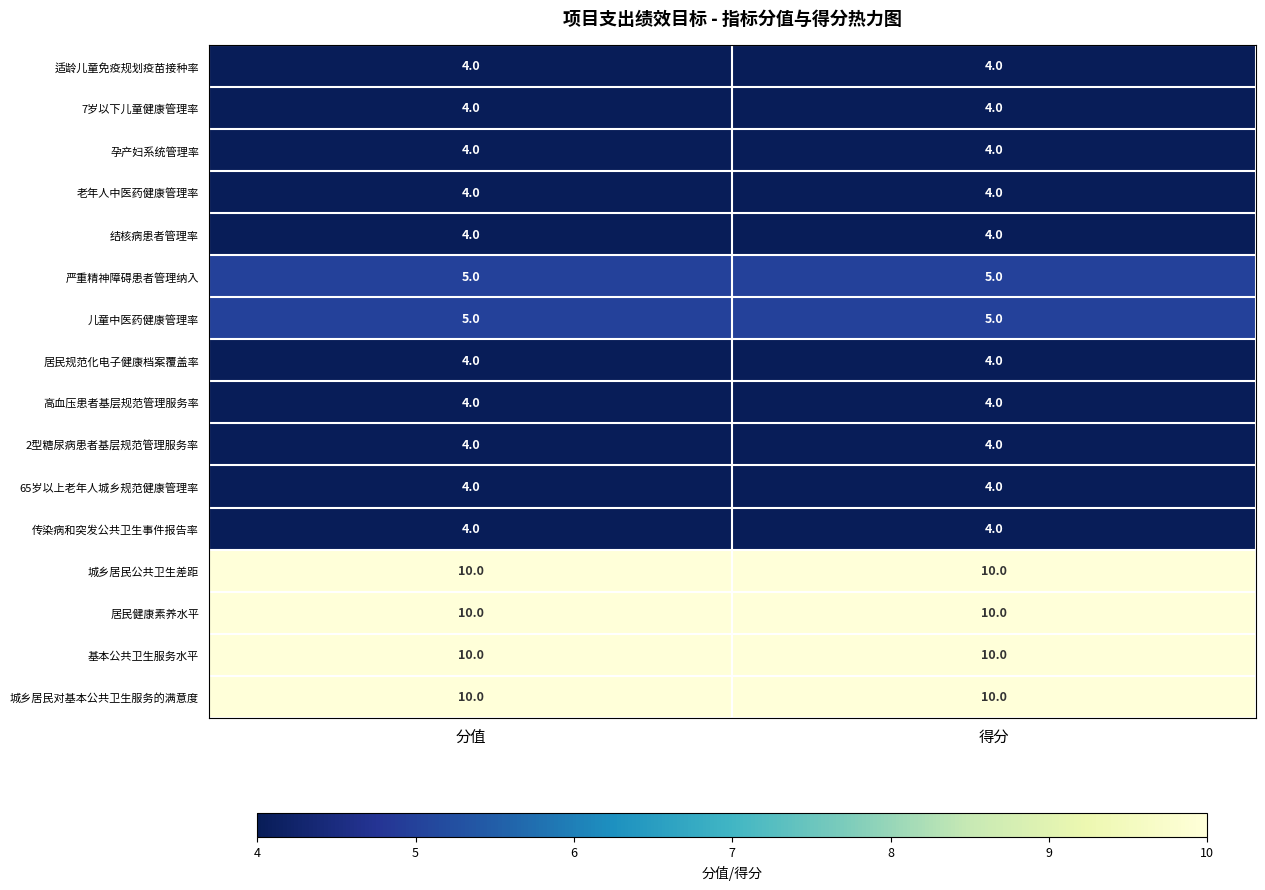

What is the minimum value shown in the chart?

4